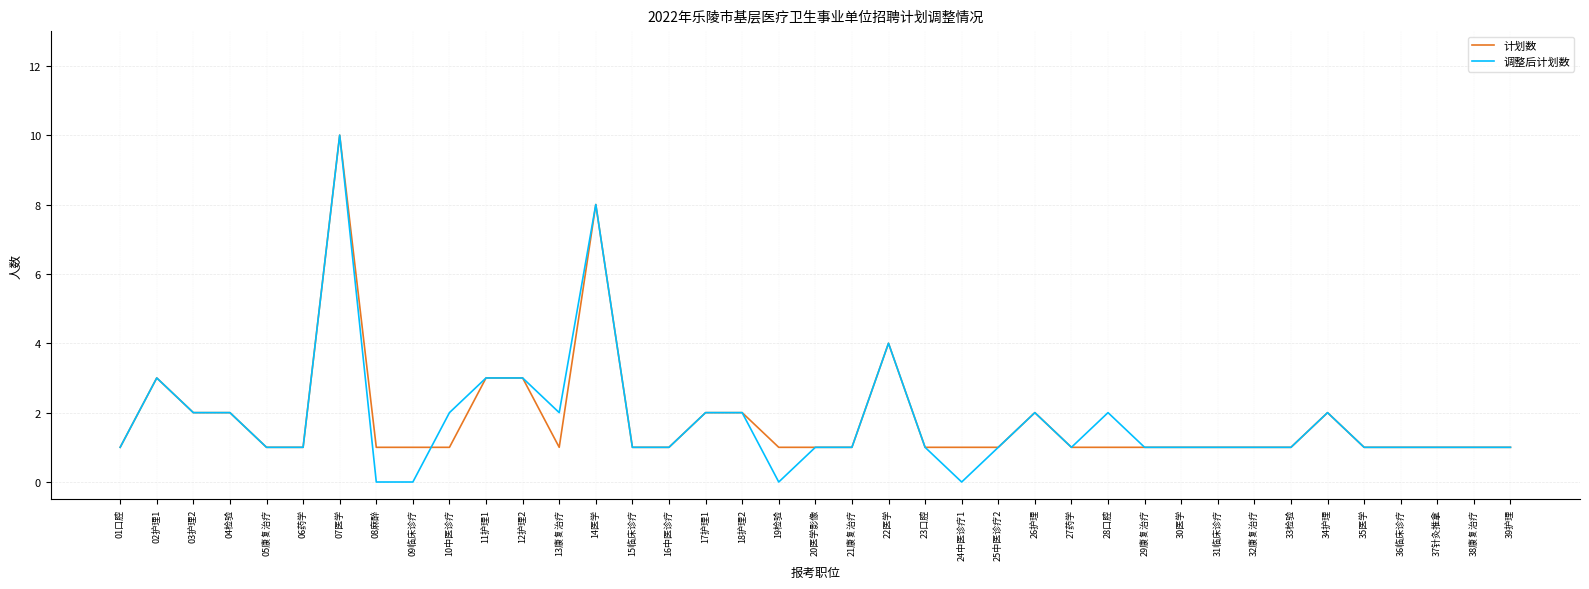

What position from the right is 23口腔?

17